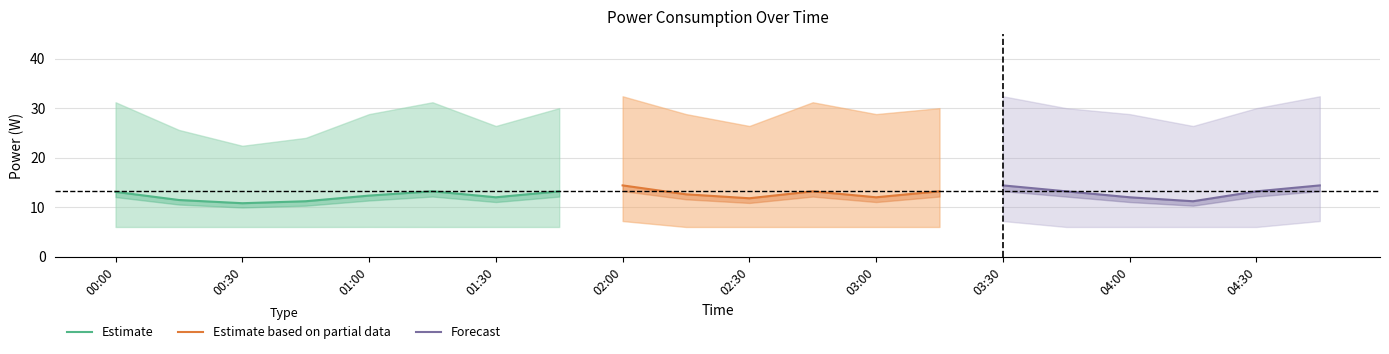

How many interior local valleys does the power_upper series have?

5